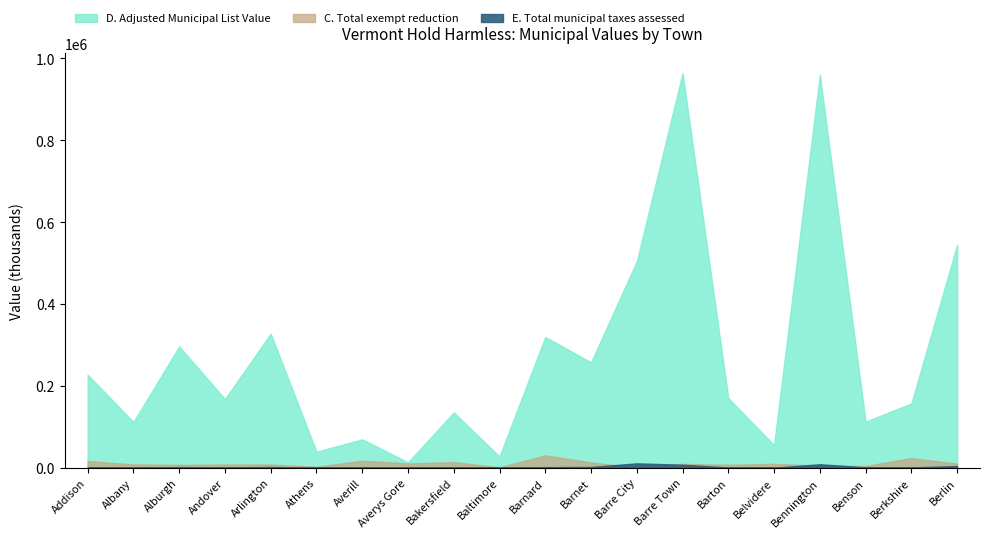

Where is the first local minimum for E. Total municipal taxes assessed?

Albany